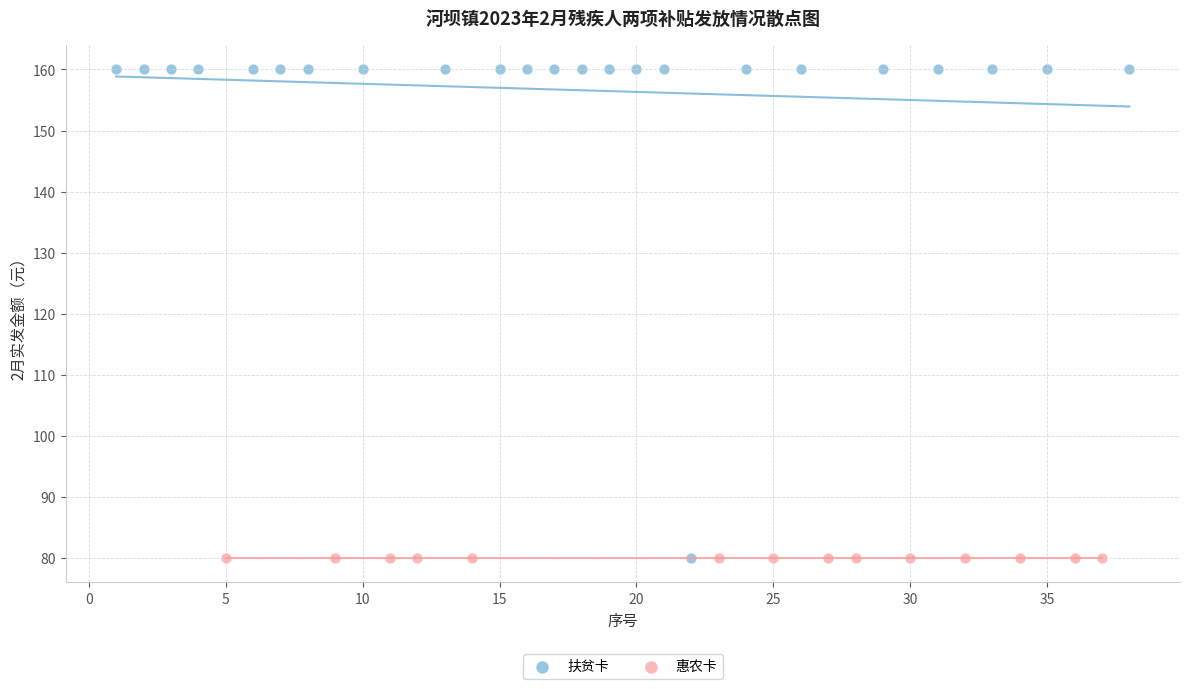

Which series contains the highest Y value?

扶贫卡